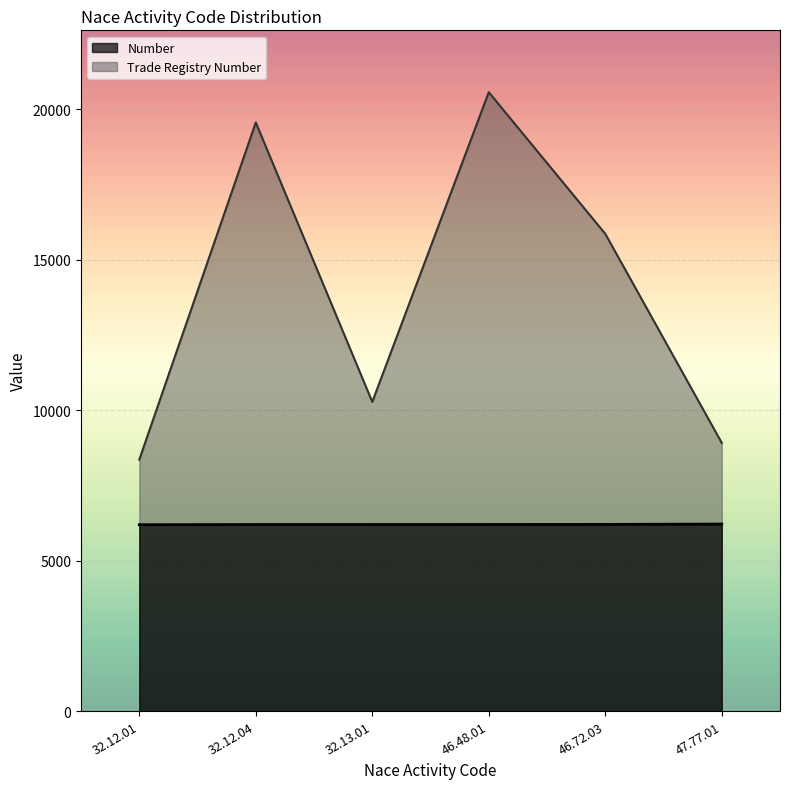

Read the Number value at 32.13.01.

6202.0